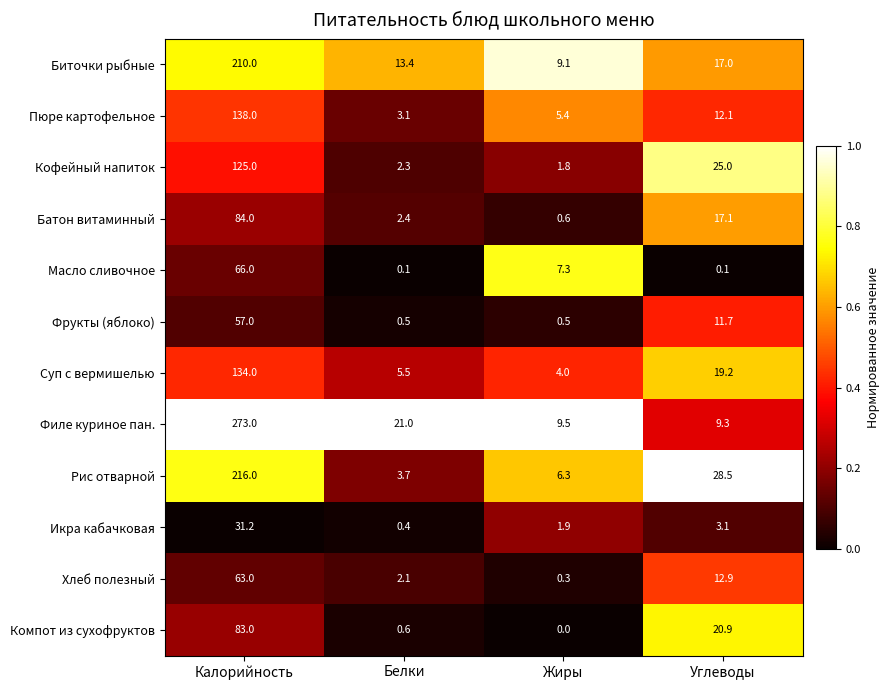

What is the approximate value of Батон витаминный at Калорийность?

84.0